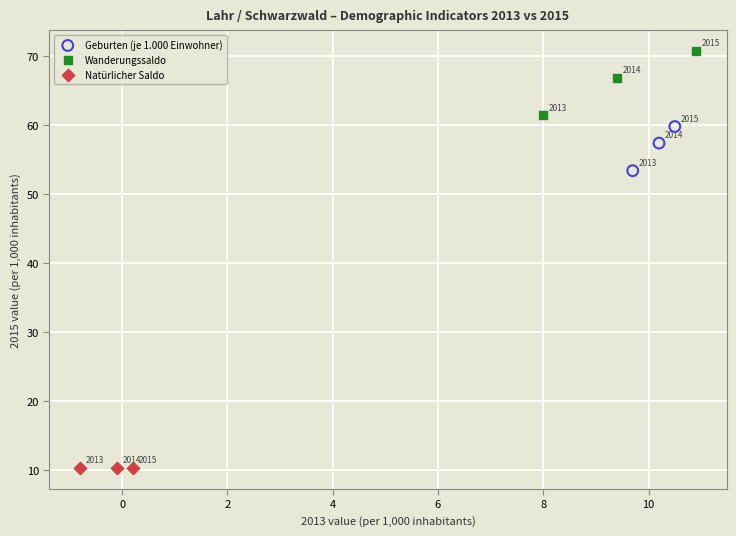

Which series contains the lowest Y value?

Natürlicher Saldo